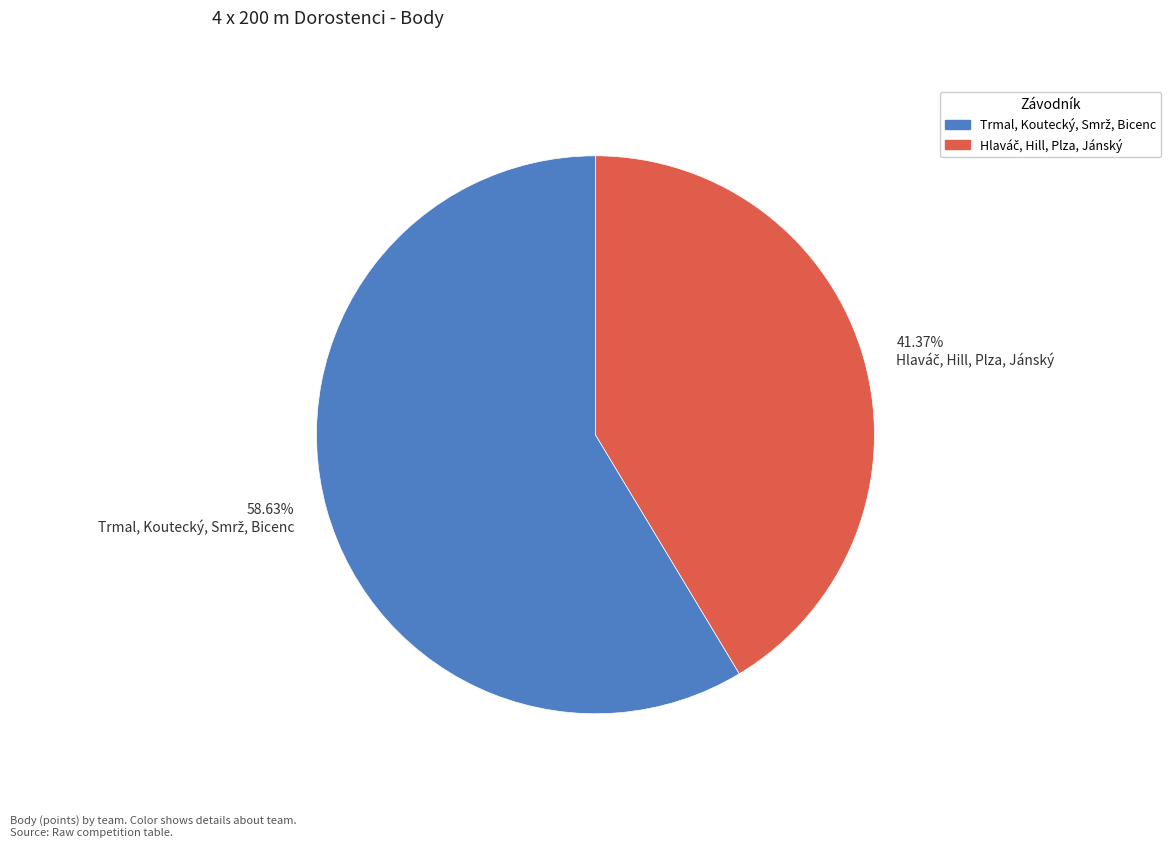

Is there a majority slice in this chart?

Yes